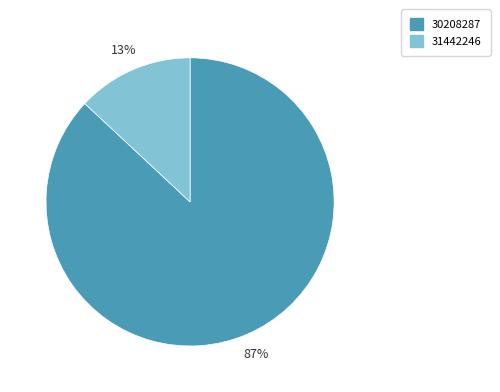

Combined, do 31442246 and 30208287 account for over 50%?

Yes